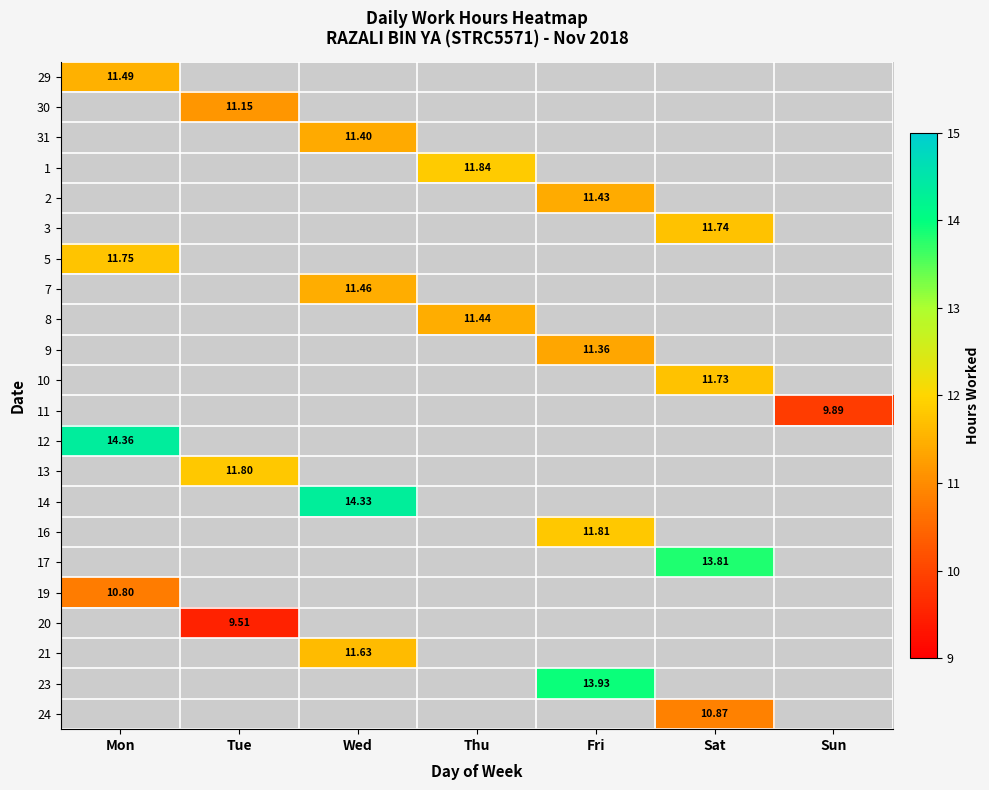

At which label does 19 reach its minimum?

Mon